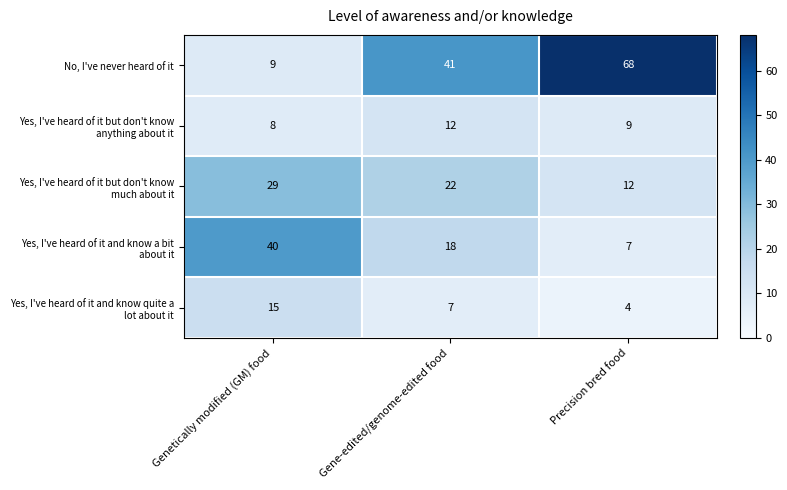

What is the minimum value shown in the chart?

4